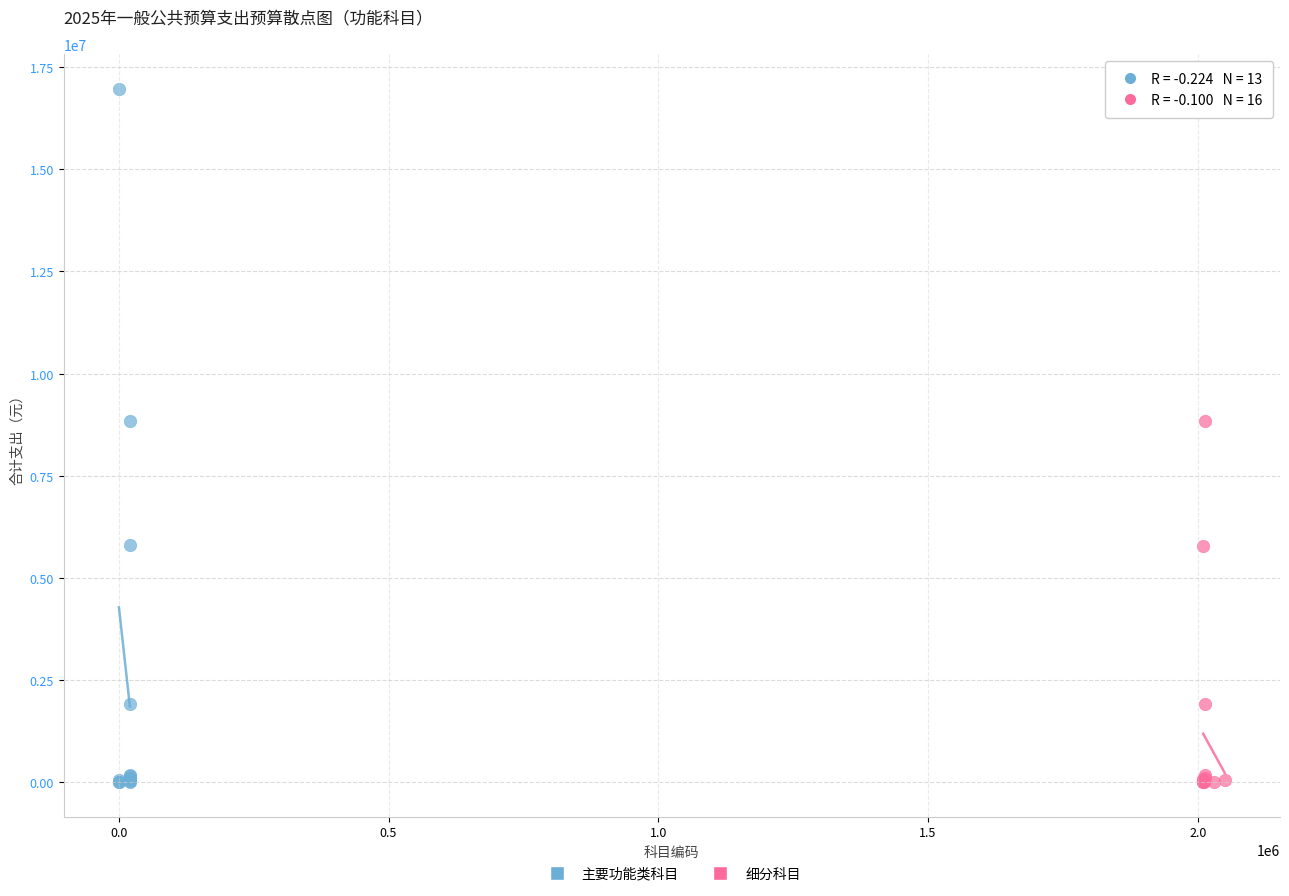

Which series has the widest spread of Y values?

主要功能类科目